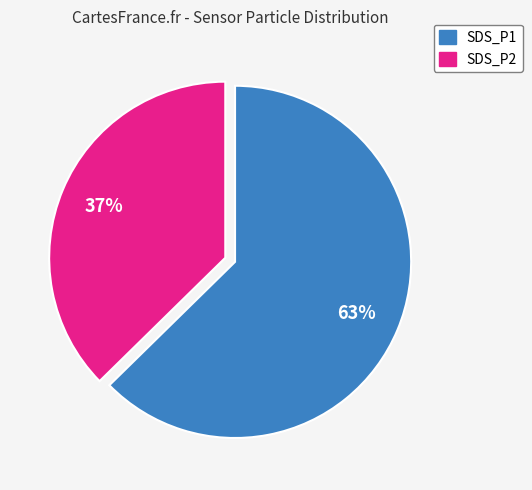

To the nearest percent, what portion does SDS_P2 represent?

37%